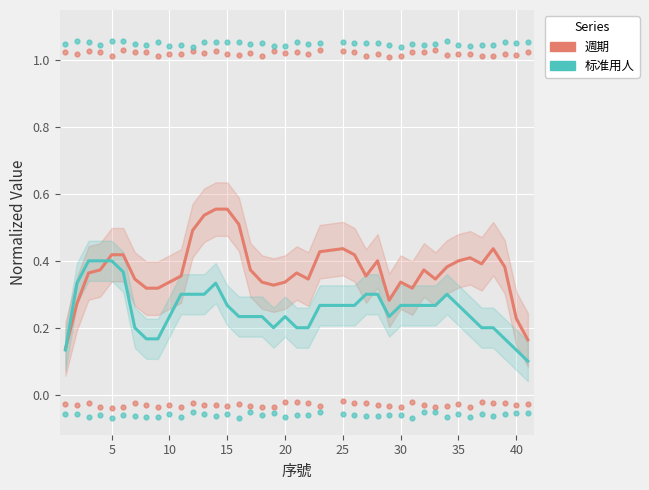

Which series has the largest Y range (max minus min)?

週期 (normalized)